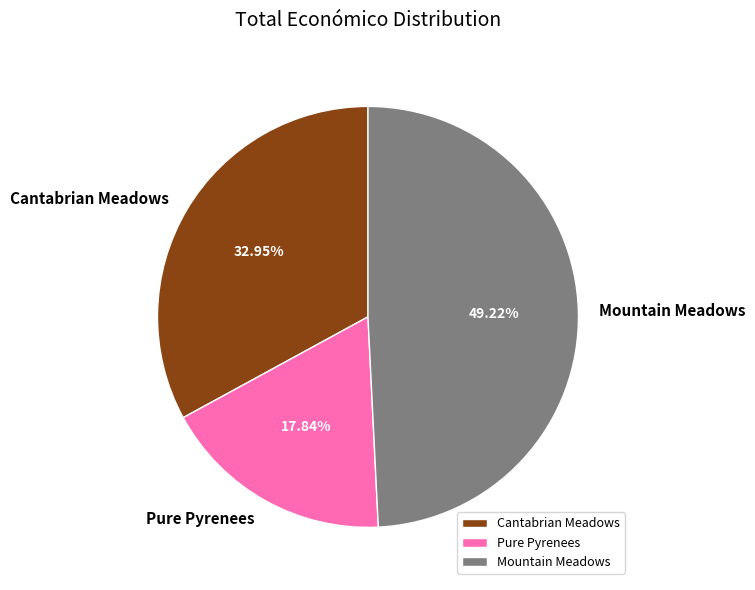

Which category has the biggest portion of the pie?

Mountain Meadows